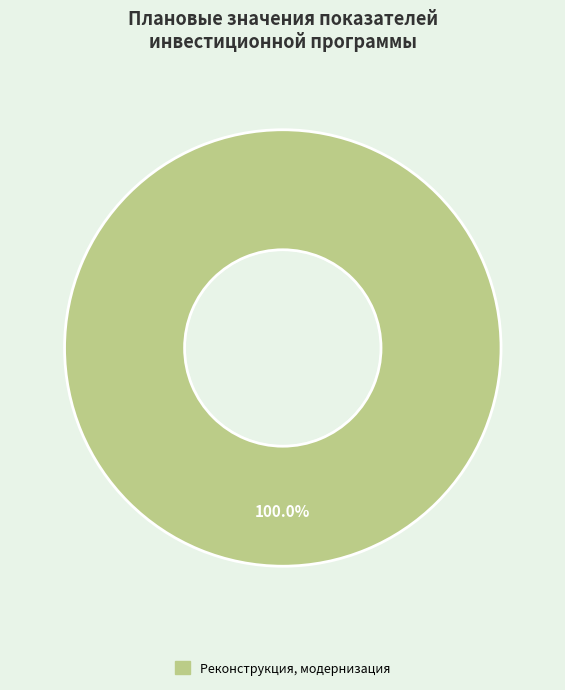

Does any single category account for the majority?

Yes